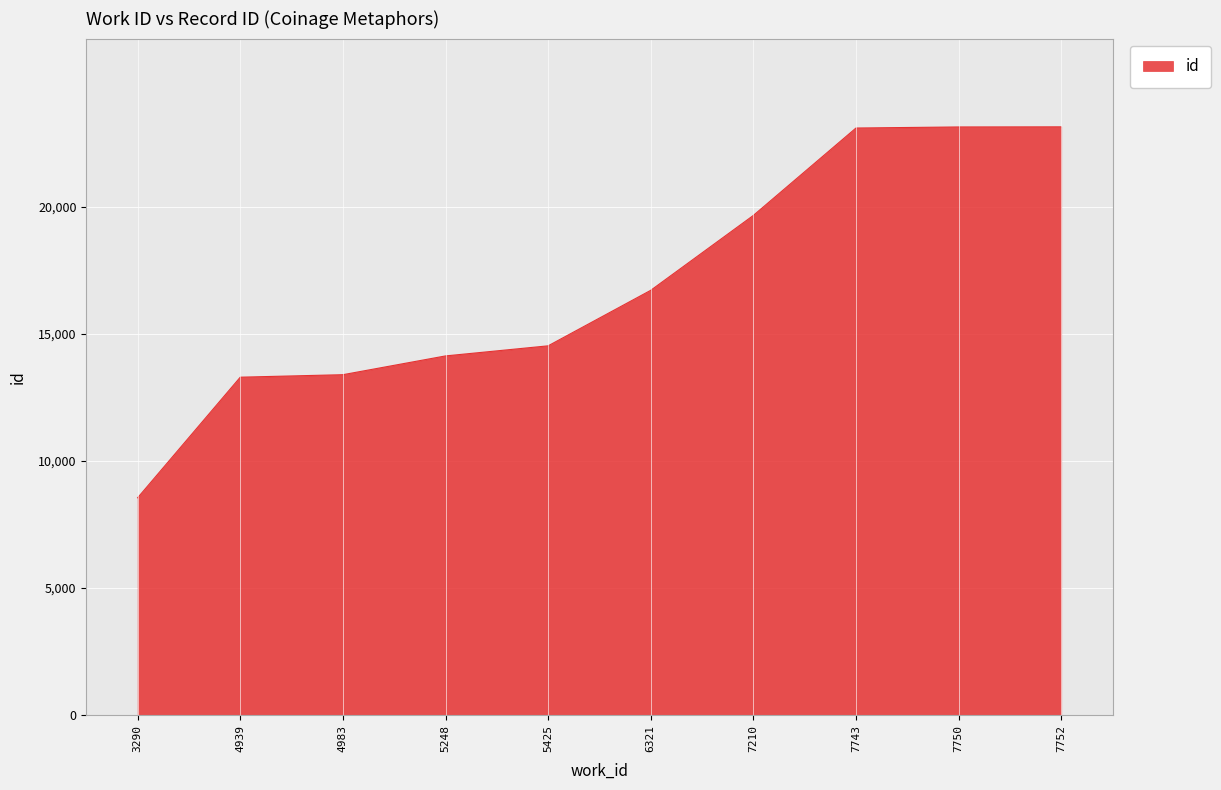

What is the maximum value shown in the chart?

23152